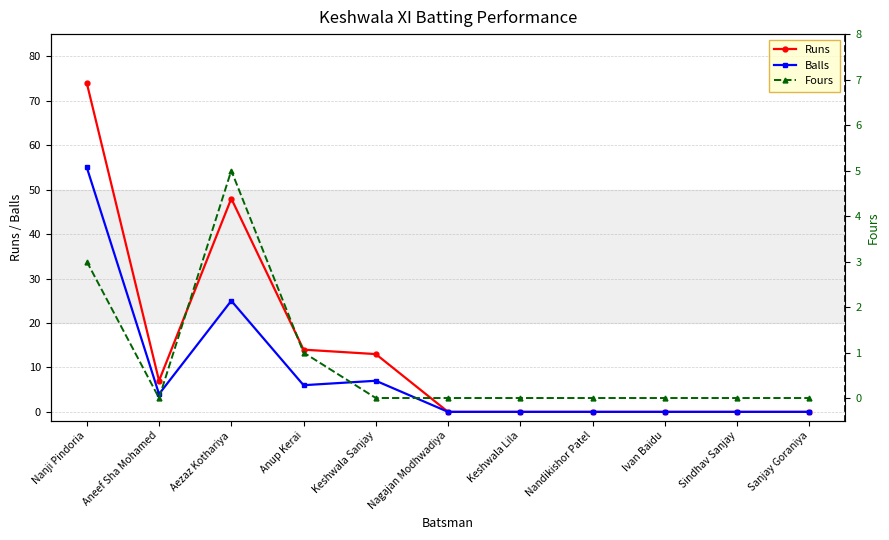

Reading right to left, transcribe all the data shown in this chart.

Runs: 0	0	0	0	0	0	13	14	48	7	74
Balls: 0	0	0	0	0	0	7	6	25	4	55
Fours: 0	0	0	0	0	0	0	1	5	0	3